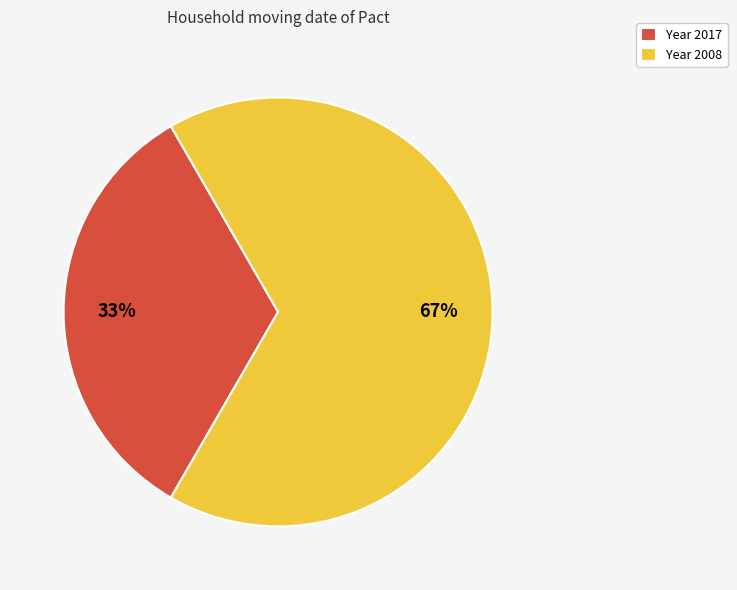

How many segments does this pie chart have?

2